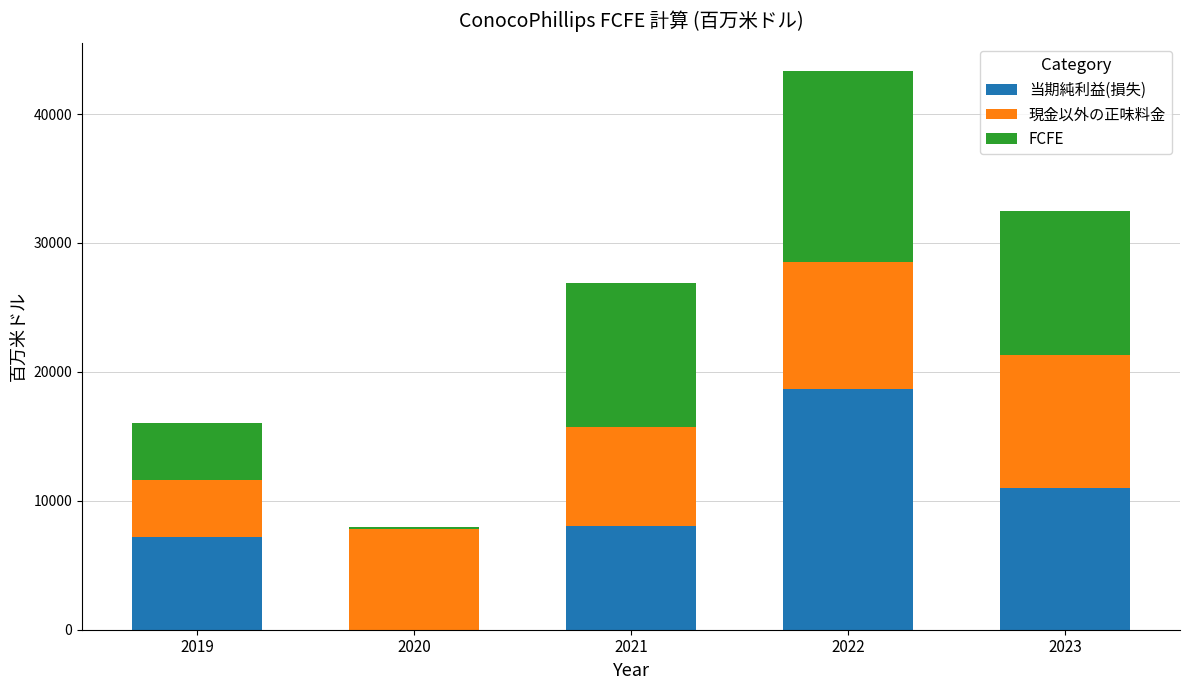

At which category is the sum across all series the highest?

2022